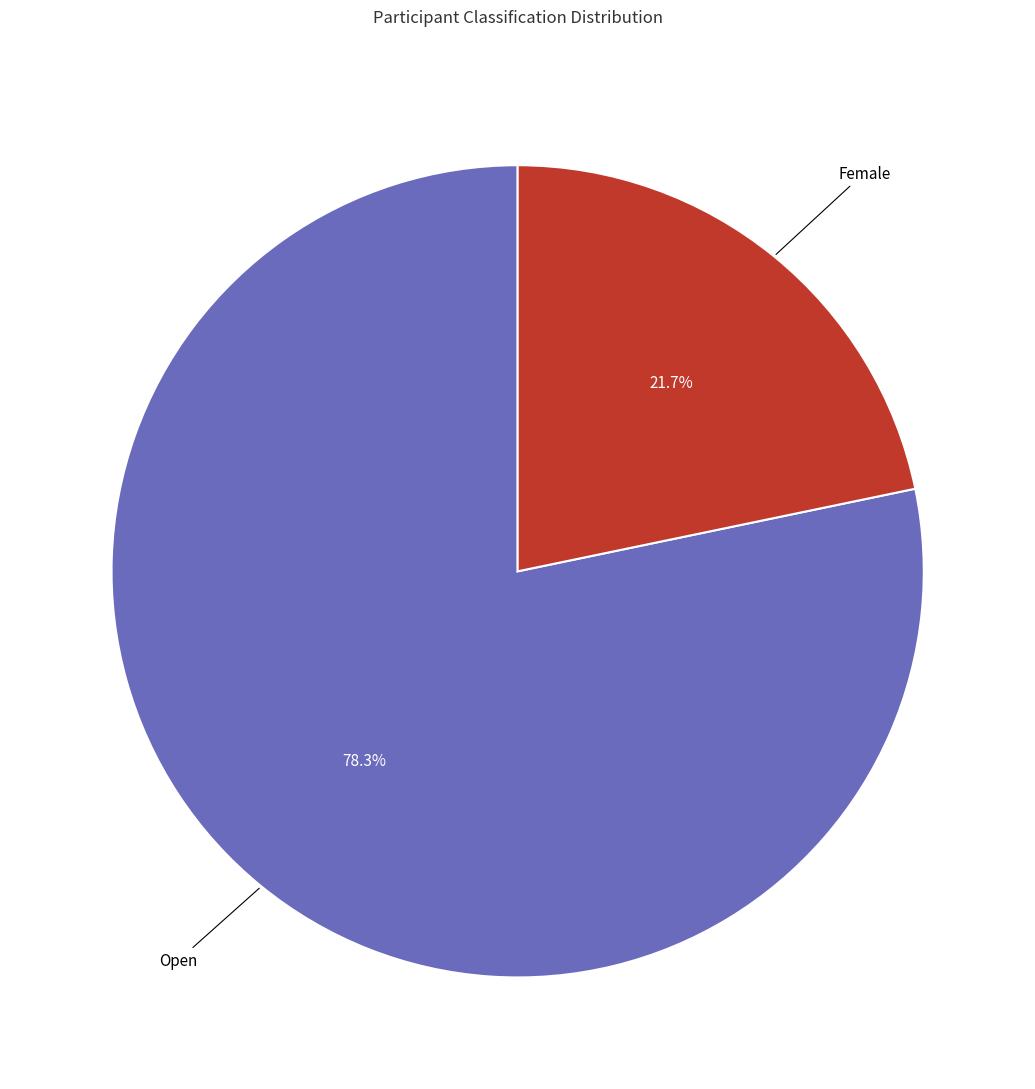

Is Female the majority of the pie?

No